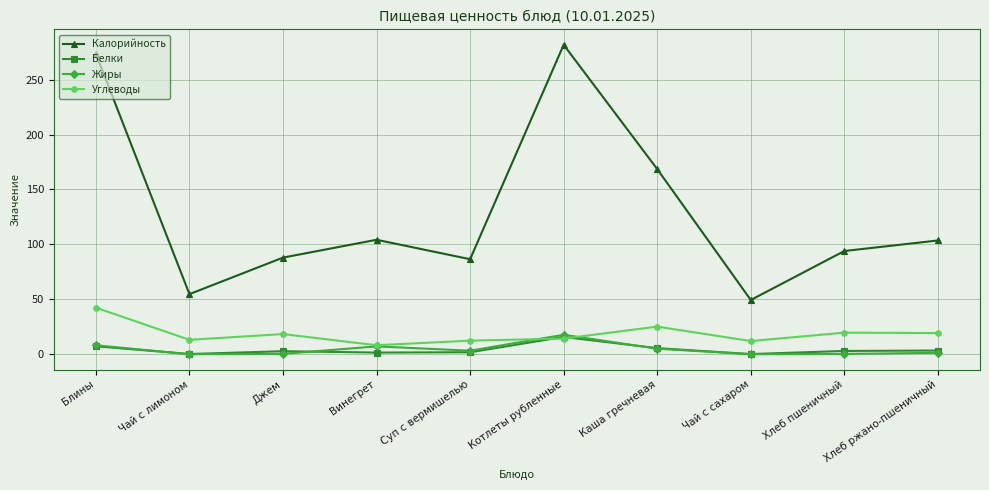

Is the value of Жиры at Хлеб пшеничный greater than the value of Калорийность at Суп с вермишелью?

No